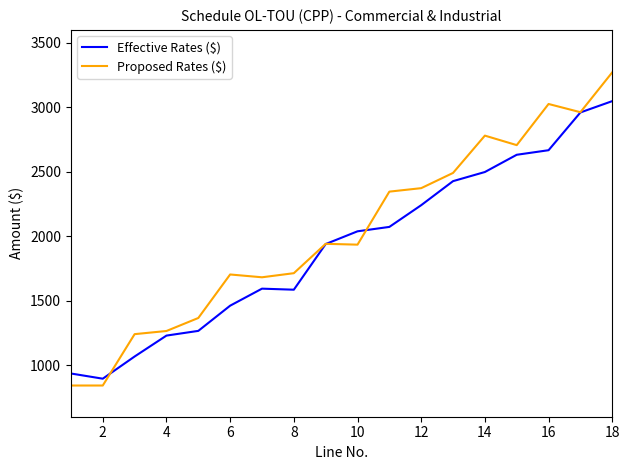

Which series has the largest range (max minus min)?

Proposed Rates ($)